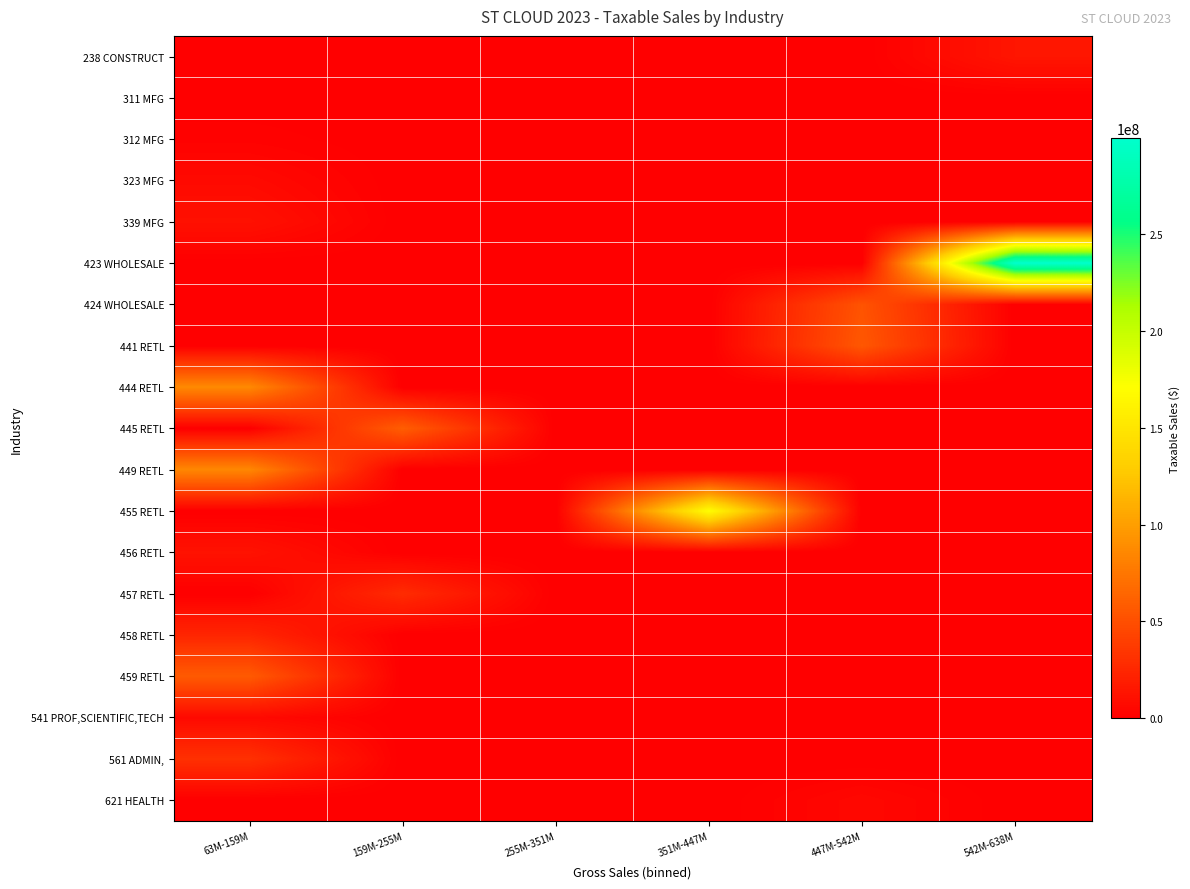

Which series has the widest spread of values?

423 WHOLESALE